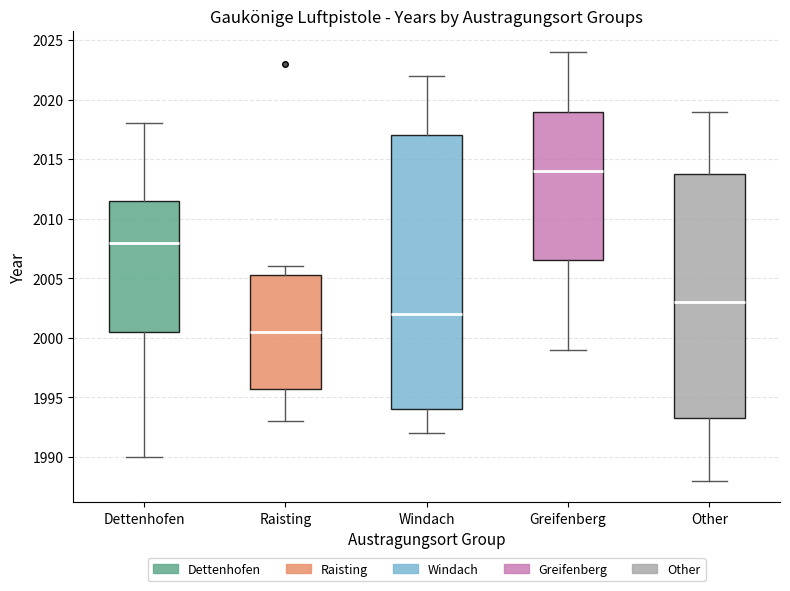

Reading left to right, read every box against the y-axis: the position of its median line, the range the box covers, and the ends of its whiskers. The values are not printed on the chart, so give them approximately, as read against the axis.

Dettenhofen: median 2008.0, box 2000.5 to 2011.5, whiskers 1990.0 to 2018.0
Raisting: median 2000.5, box 1996.0 to 2005.5, whiskers 1993.0 to 2006.0
Windach: median 2002.0, box 1994.0 to 2017.0, whiskers 1992.0 to 2022.0
Greifenberg: median 2014.0, box 2006.5 to 2019.0, whiskers 1999.0 to 2024.0
Other: median 2003.0, box 1993.5 to 2014.0, whiskers 1988.0 to 2019.0